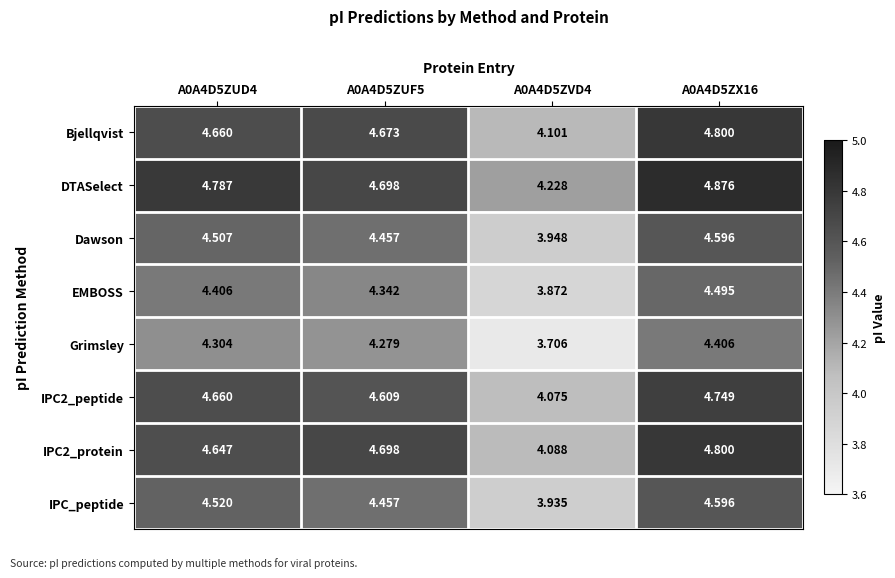

How many distinct data groups are displayed?

8